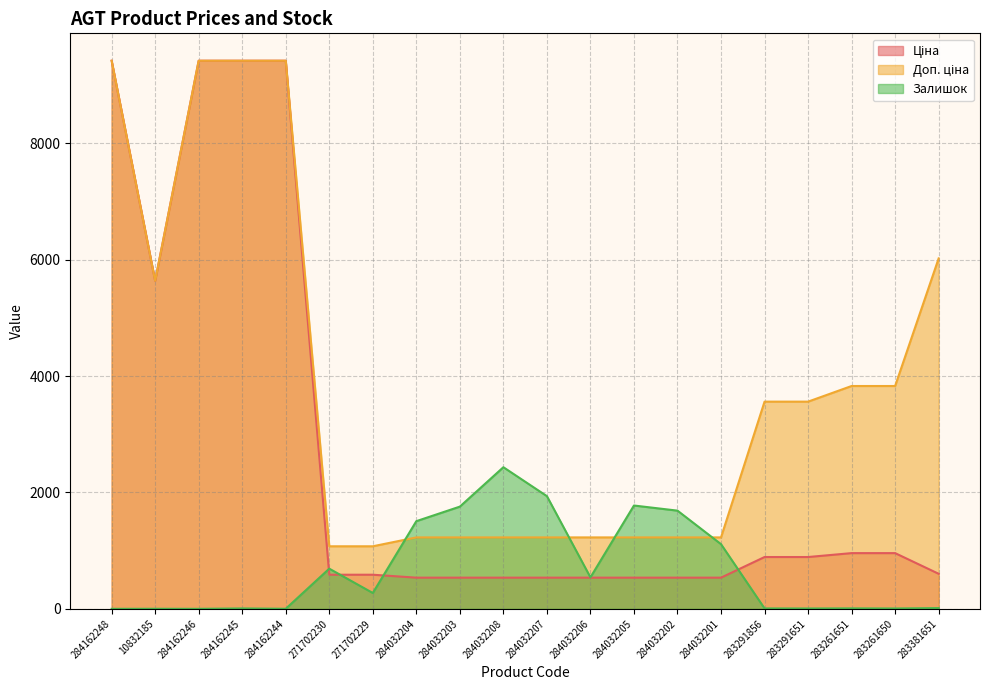

At which category is the sum across all series the highest?

284162245